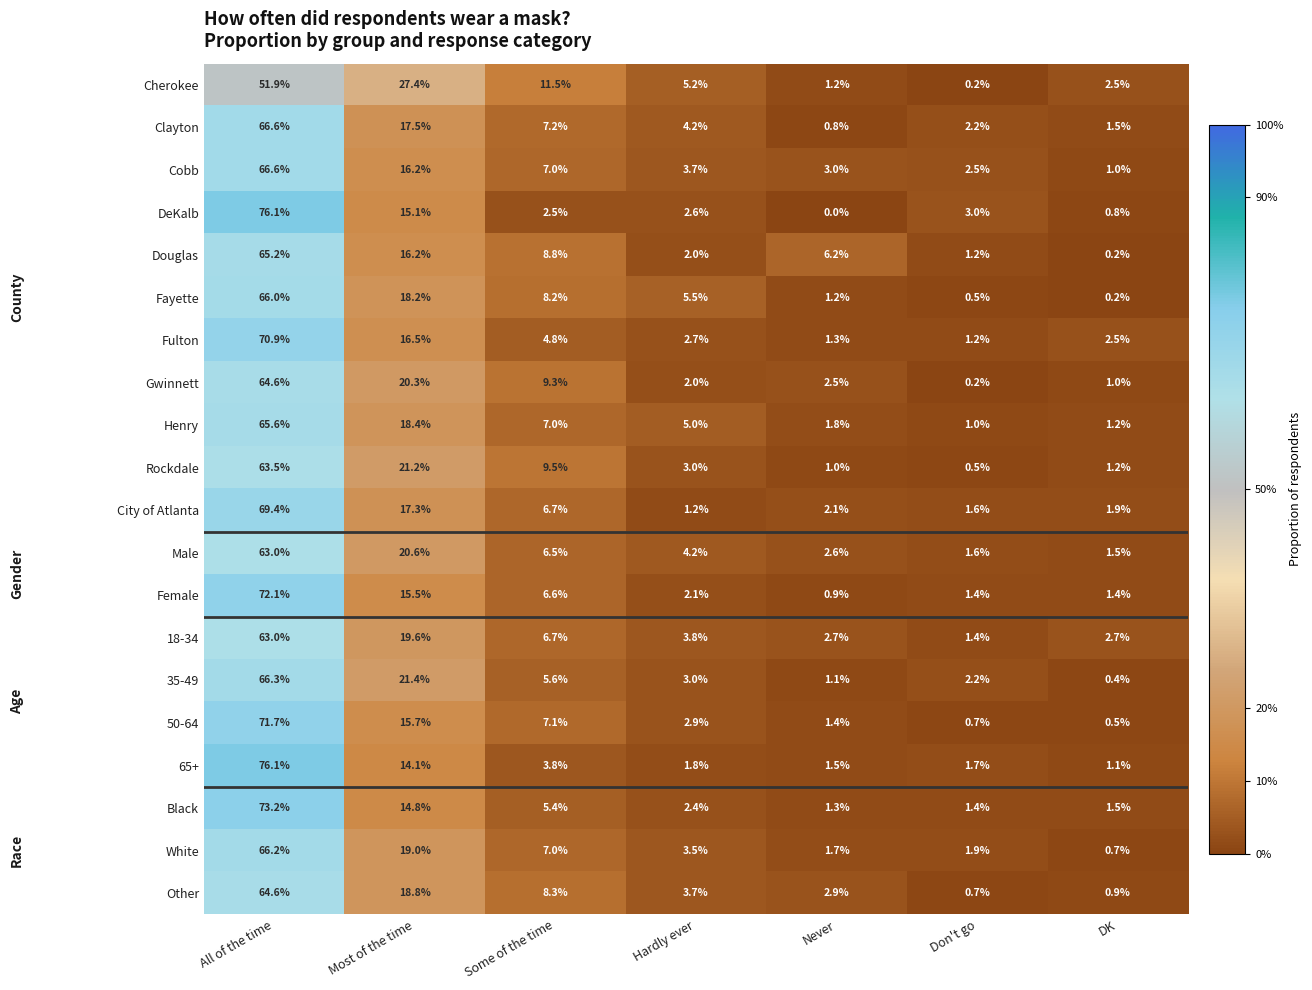

Which series has the largest total across all categories?

City of Atlanta